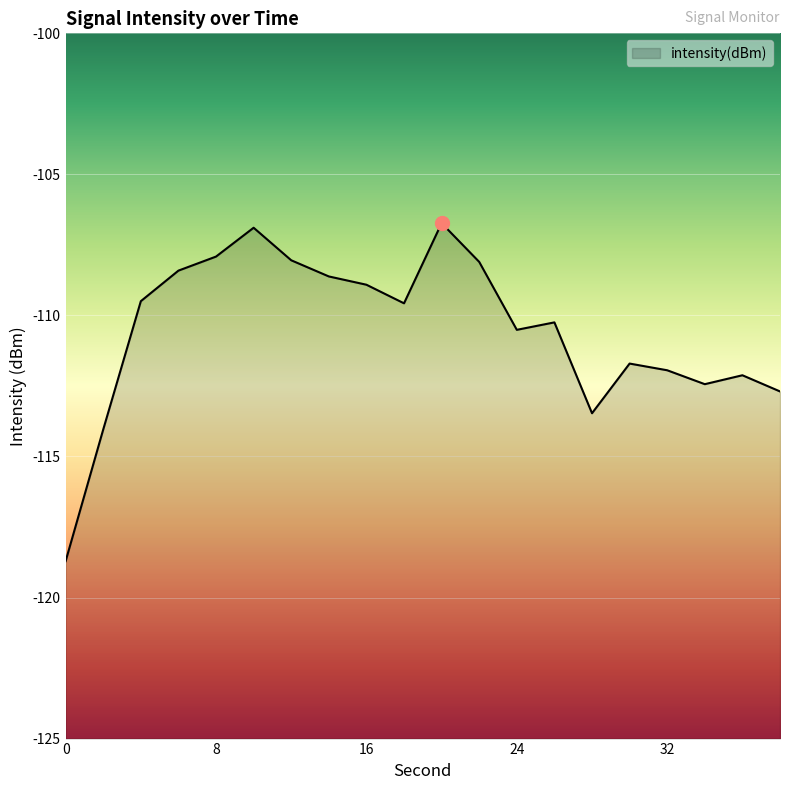

At which label is the value closest to -112?

32